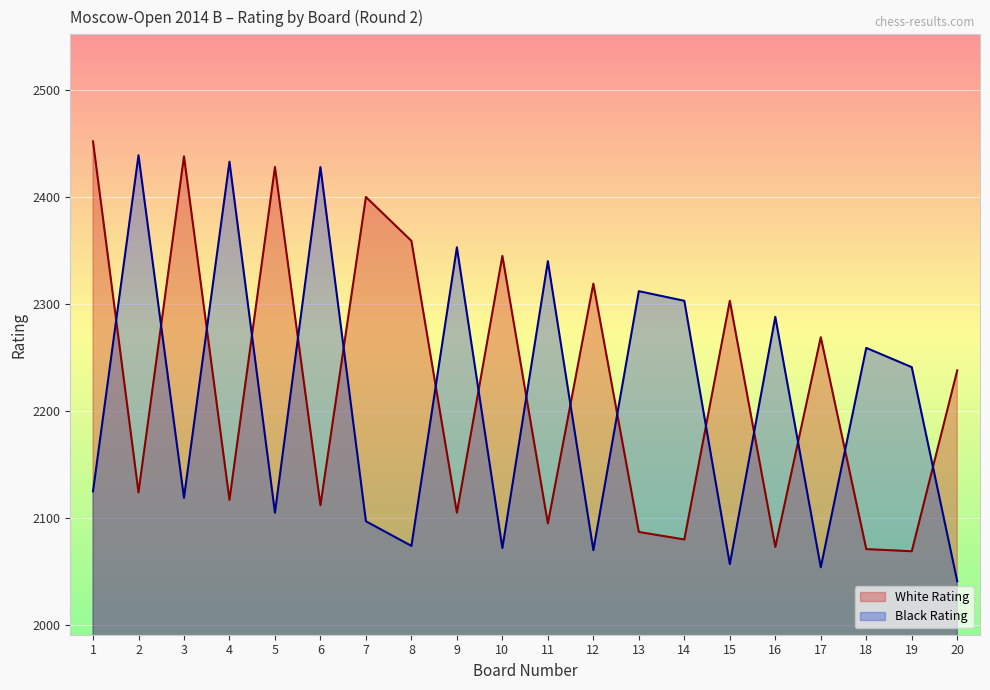

After their last crossing, which series has the higher values: Black Rating or White Rating?

White Rating